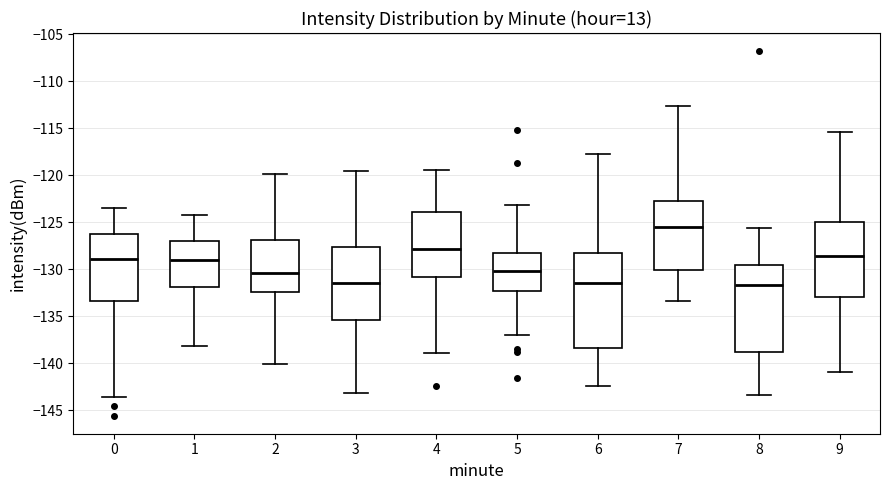

Which box's median line is the highest?

7